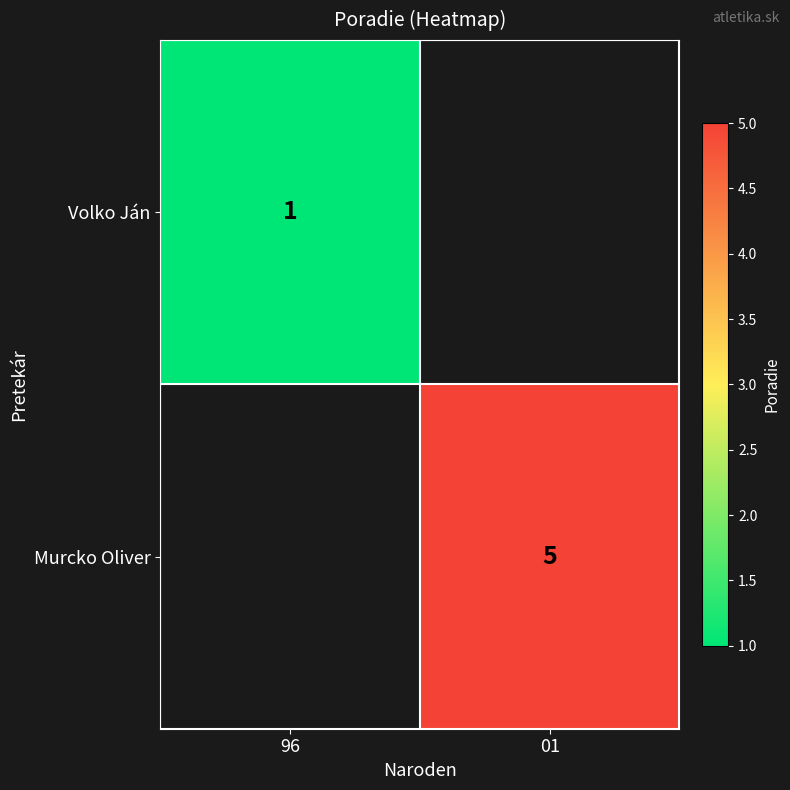

Is it true that Murcko Oliver equals 1 at 01?

False